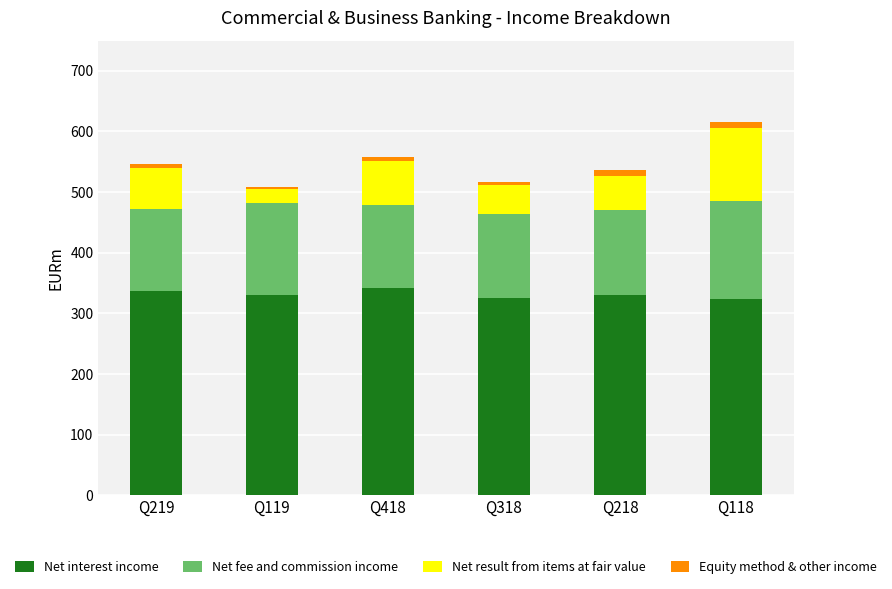

What is the lowest value of the Net interest income series?

324